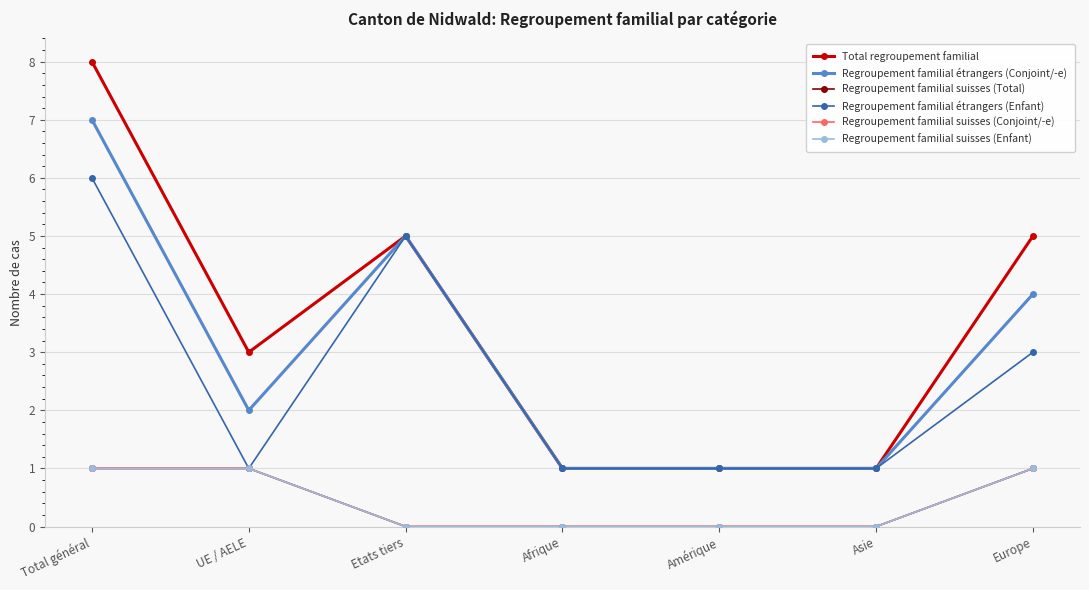

How many interior local valleys does the Total regroupement familial series have?

1